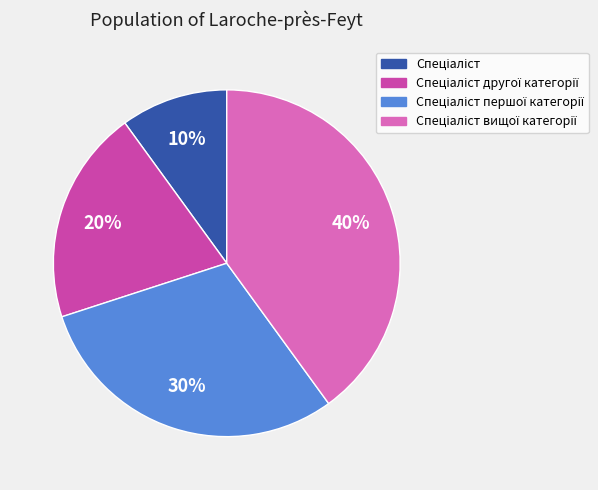

Is there any slice that represents more than half of the pie?

No